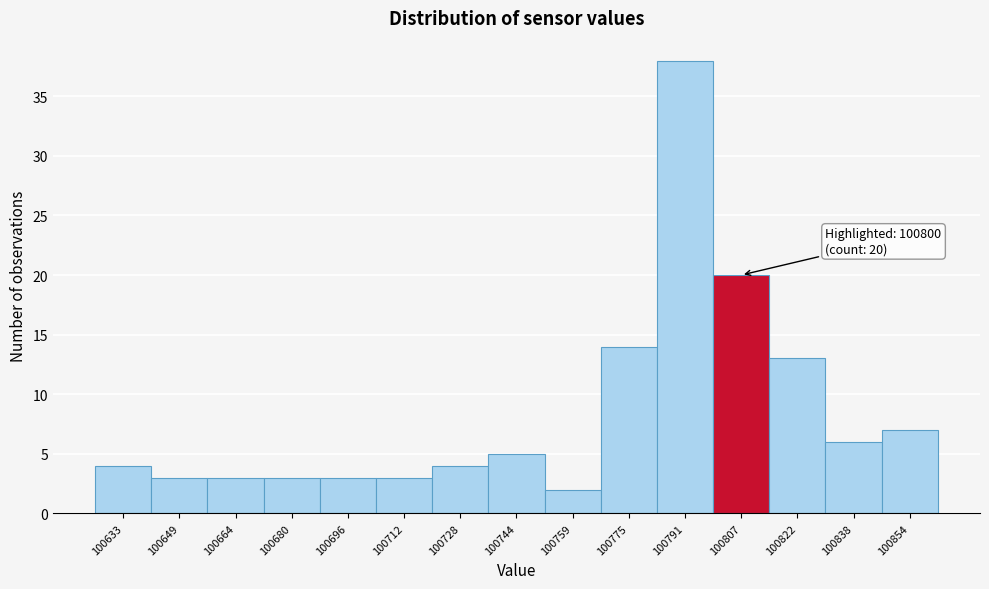

Which range on the x-axis has the tallest bar?

100783.0 to 100798.8